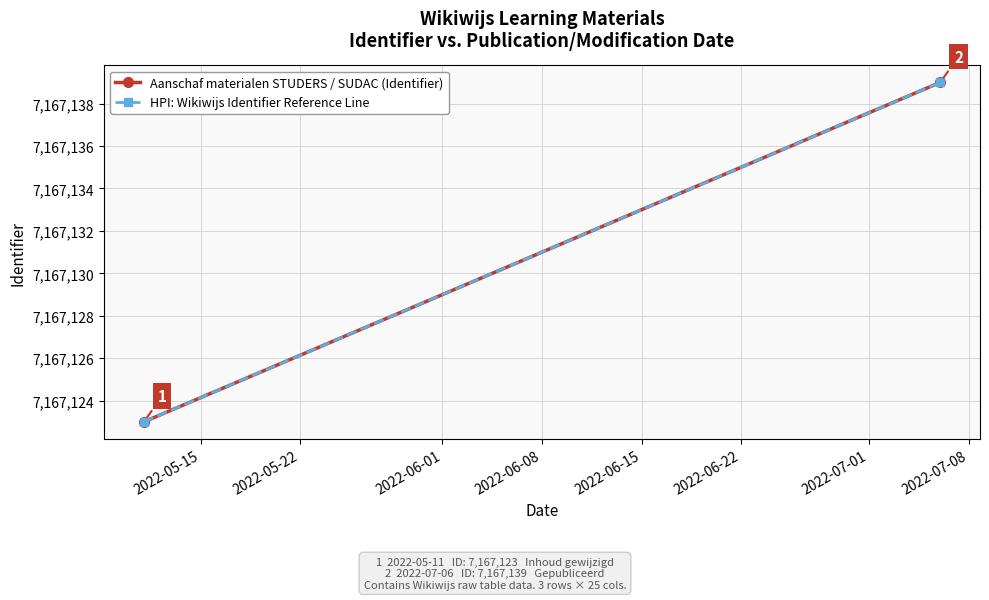

What is the sum of all HPI: Wikiwijs Identifier Reference Line values?

14334262